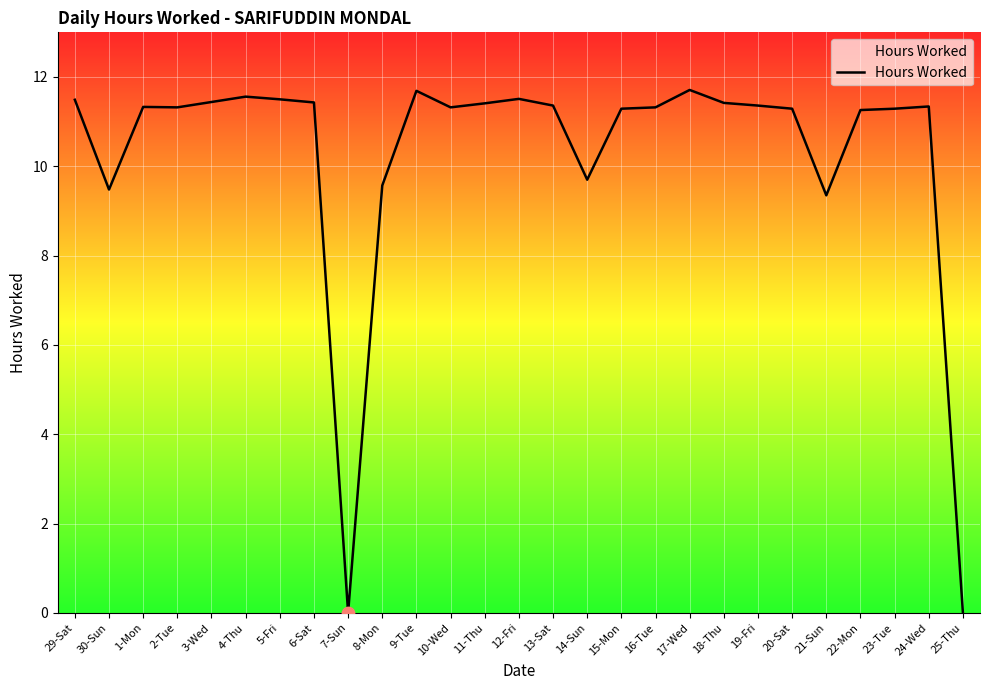

Which has a higher value, 4-Thu or 18-Thu?

4-Thu